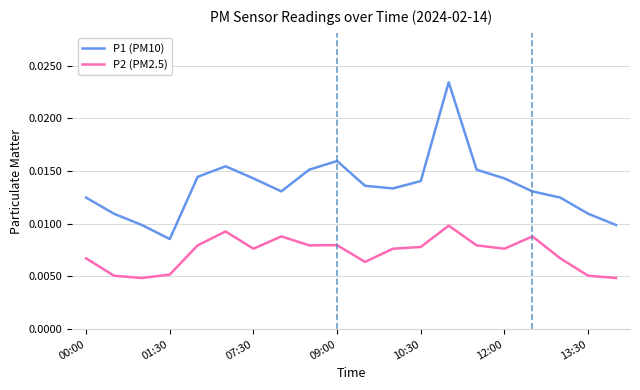

Rank the series by their maximum value, from highest to lowest.

P1 (PM10), P2 (PM2.5)